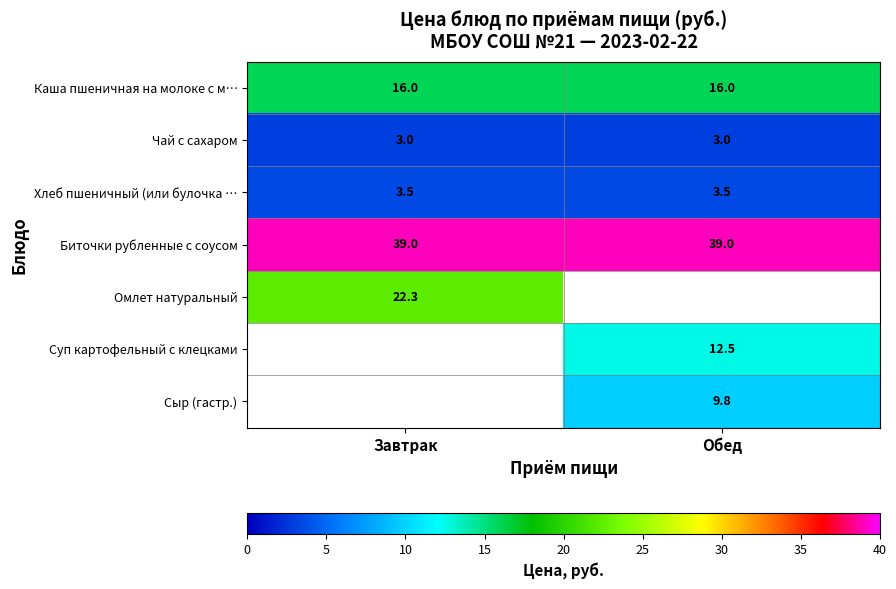

What value does the Биточки рубленные с соусом series have at Завтрак?

39.0